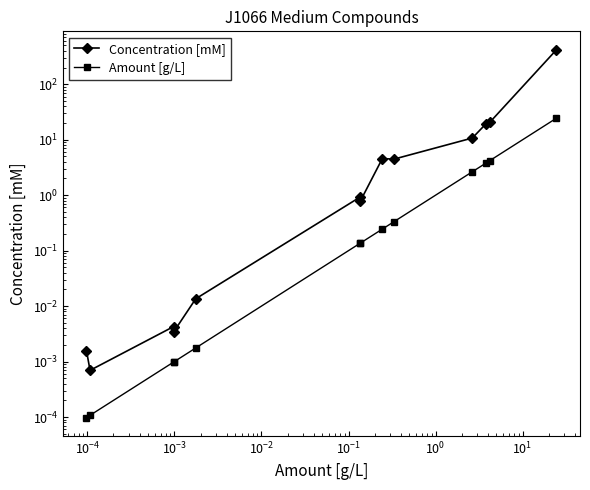

Reading right to left, extract all data points from this chart.

Concentration [mM]: 418.6	20.7	19.5	10.7	4.5	4.6	0.8	0.9	0.0	0.0	0.0	0.0	0.0
Amount [g/L]: 24.5	4.2	3.8	2.6	0.3	0.2	0.1	0.1	0.0	0.0	0.0	0.0	0.0